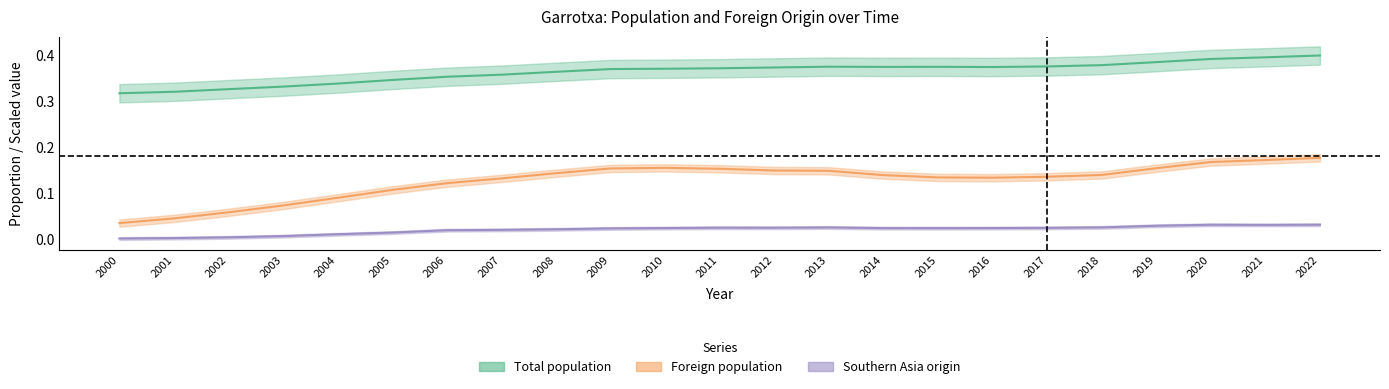

At which category is the sum across all series the highest?

2022